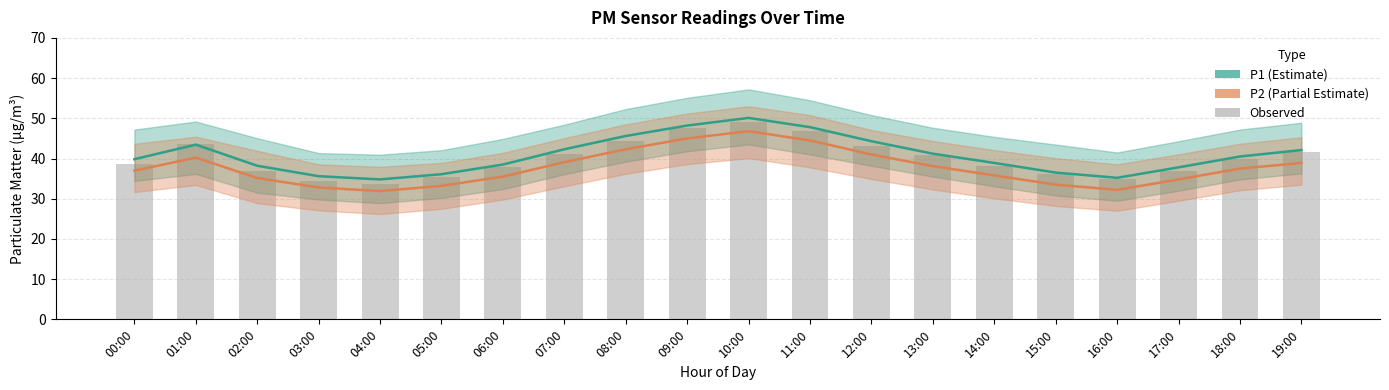

How many values in the P1 series are below 40?

10